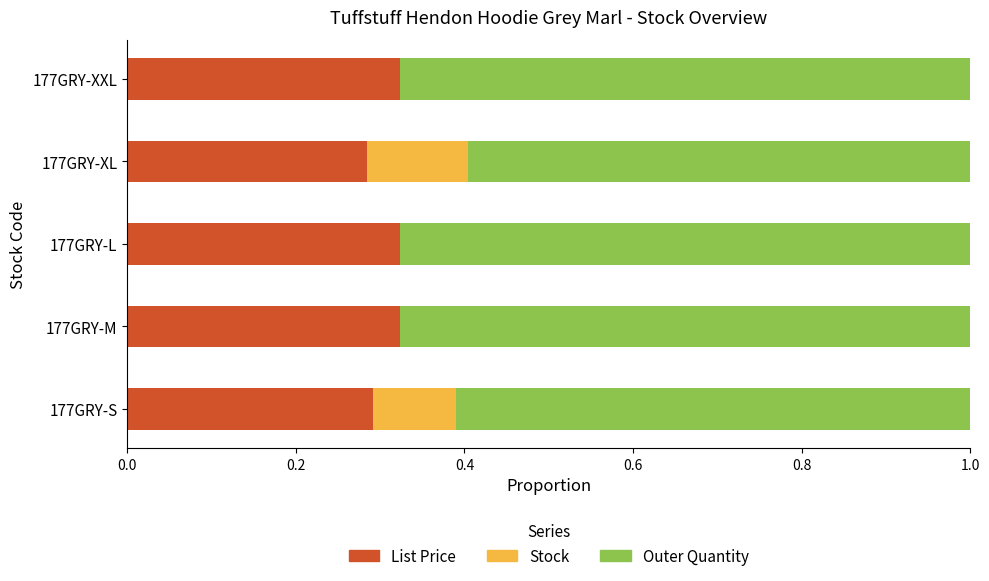

What is the total value across all series at 177GRY-M?

1.0